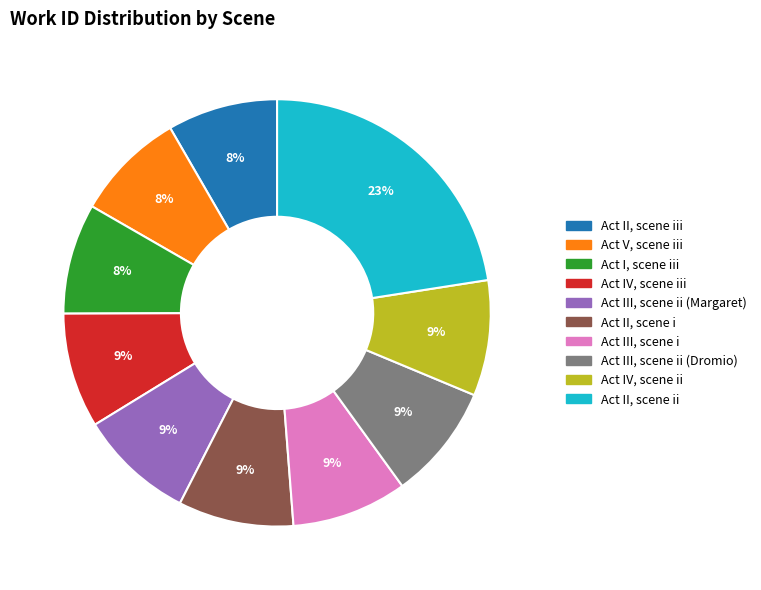

Does any single category account for the majority?

No